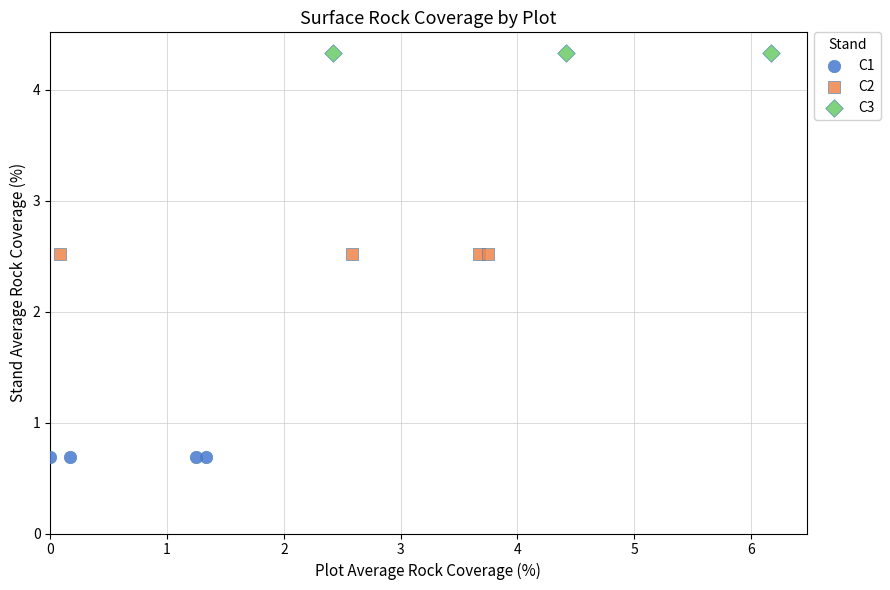

Which series reaches the maximum Y coordinate?

C3